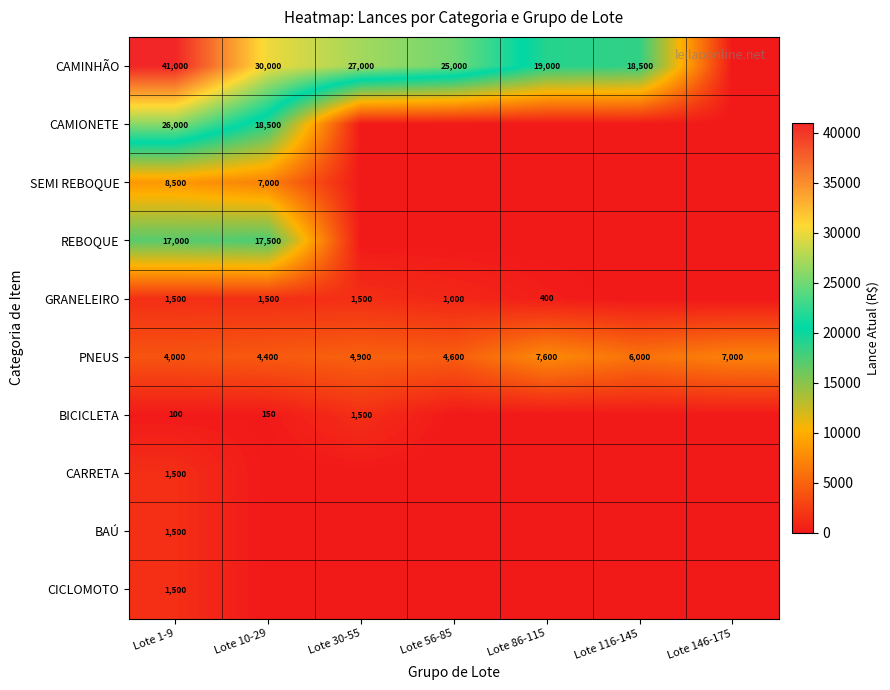

True or false: BICICLETA has a value of 150 at Lote 10-29.

True